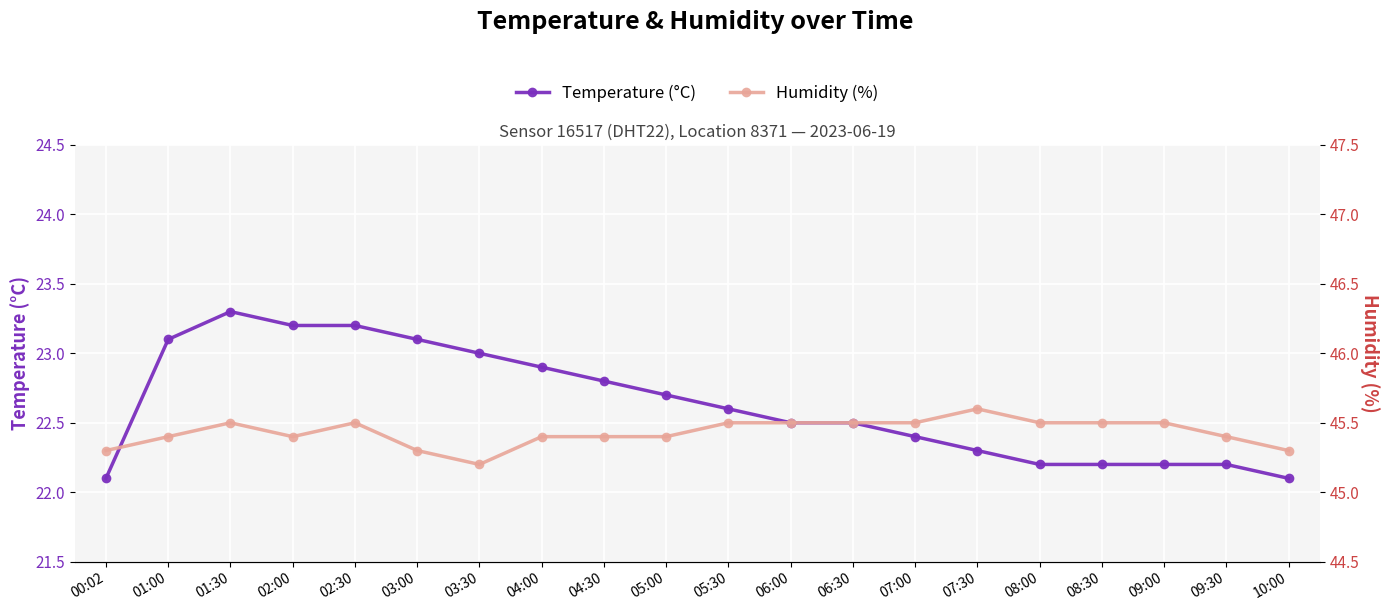

Rank the series at 05:00 from lowest to highest value.

temperature, humidity